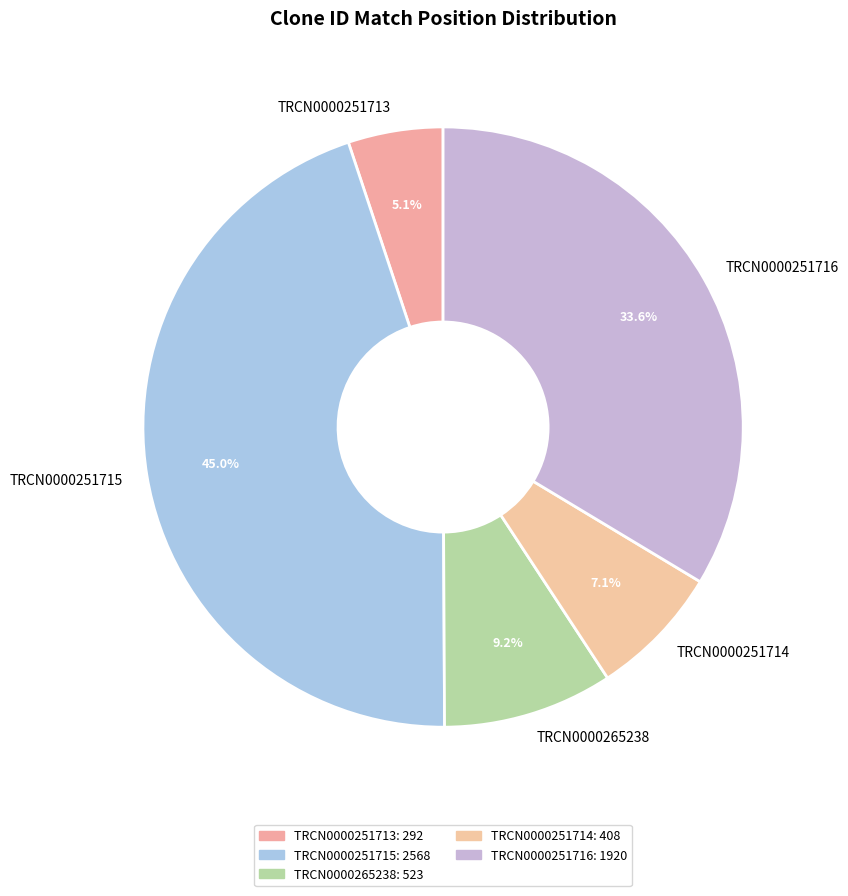

To the nearest percent, what portion does TRCN0000251715 represent?

45%